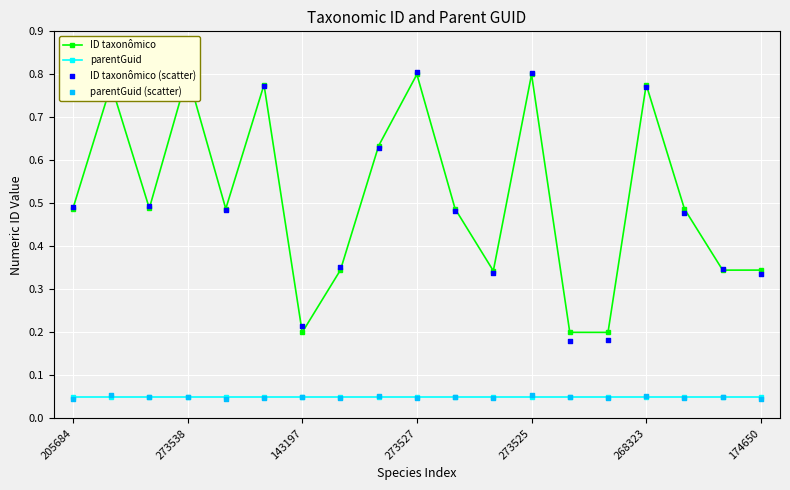

What is the total value across all series at 268323?

1.6